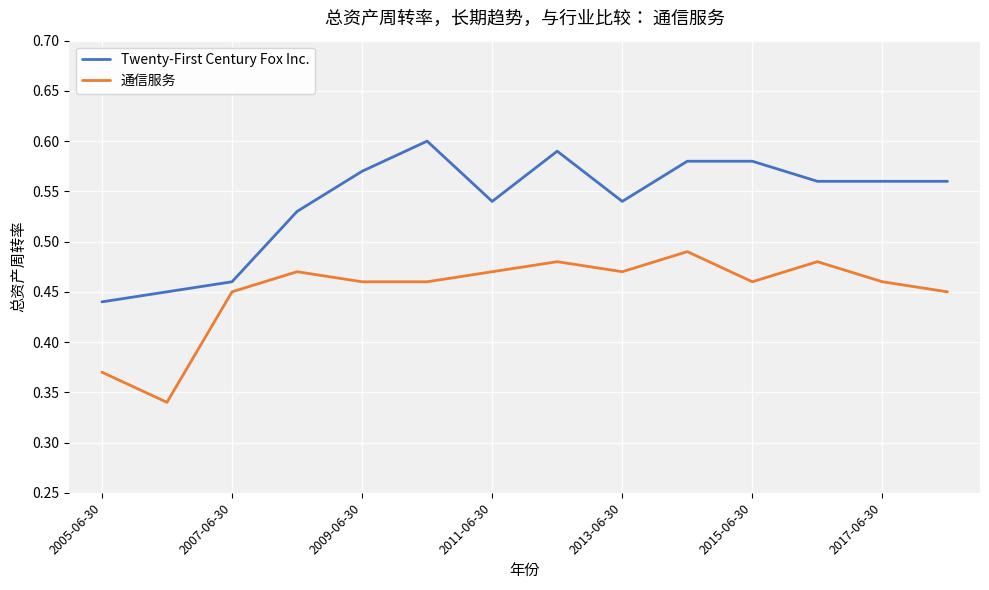

True or false: 通信服务 and Twenty-First Century Fox Inc. cross at least once.

False